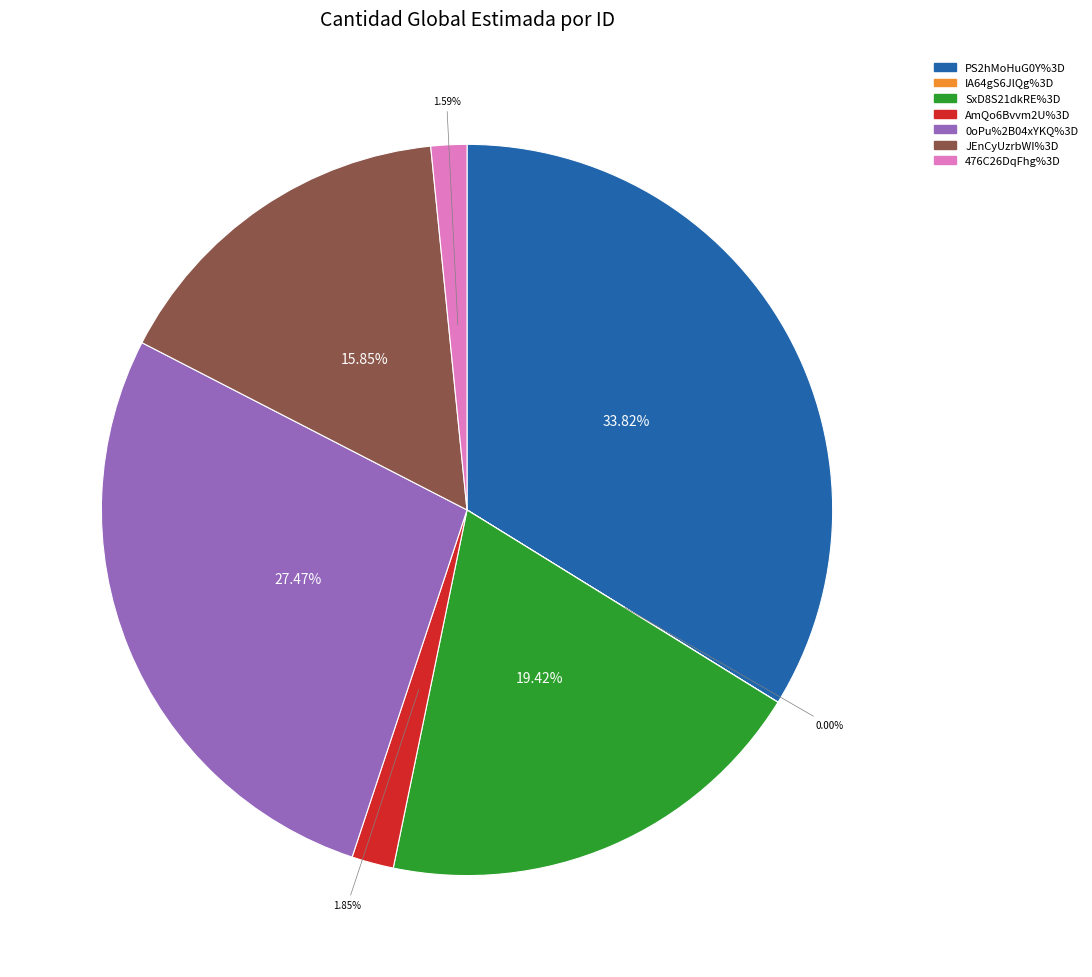

Does SxD8S21dkRE%3D account for over 50% of the chart?

No